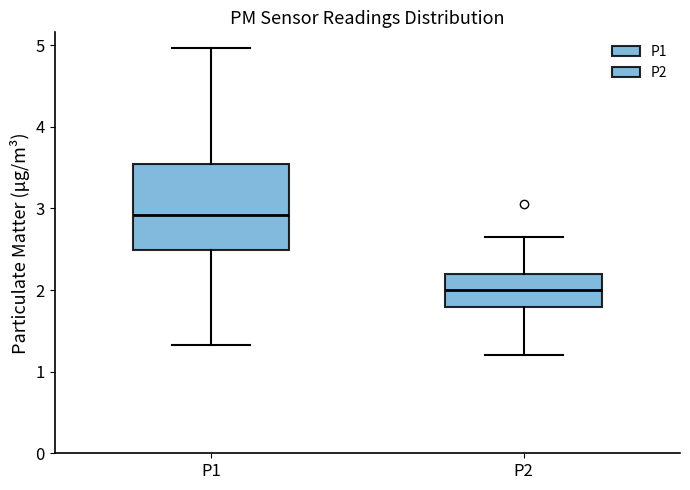

Comparing the boxes themselves (not the whiskers), which one is the tallest?

P1